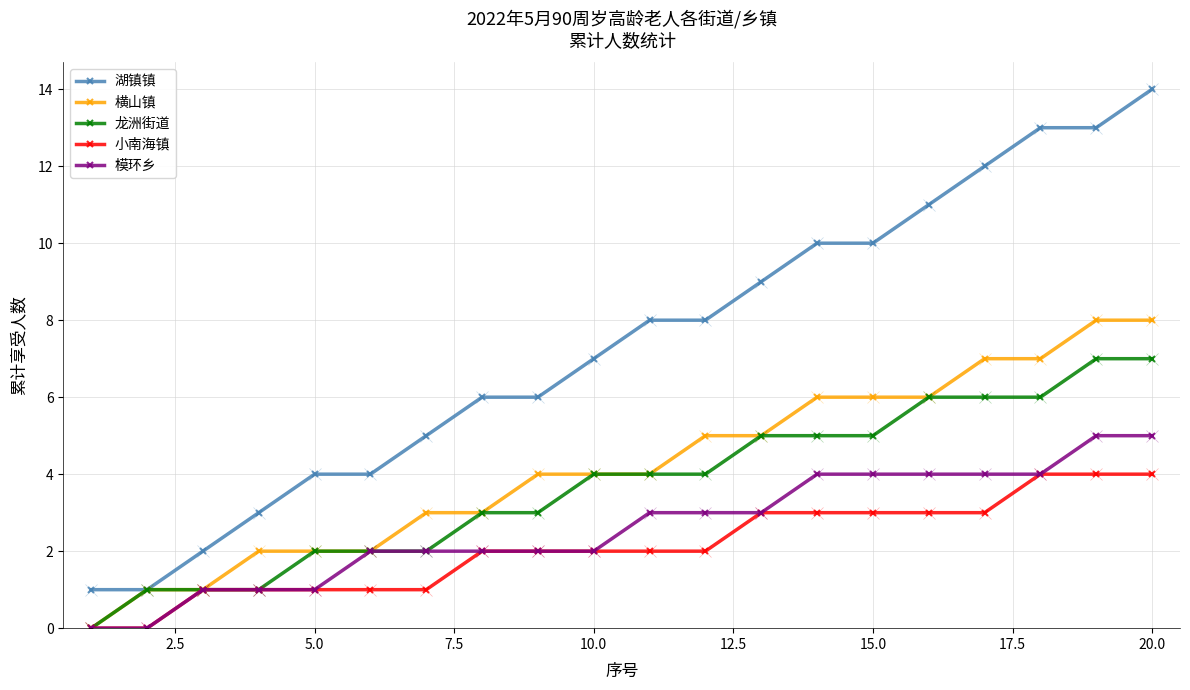

What is the maximum value for 小南海镇?

4